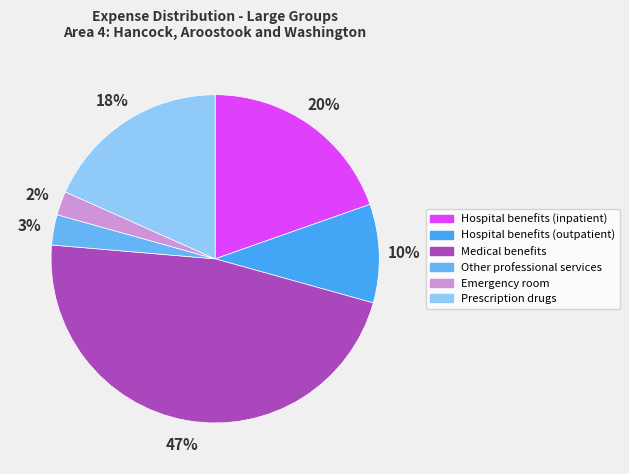

To the nearest percent, what is the difference between the largest and smallest slice percentages?

45%